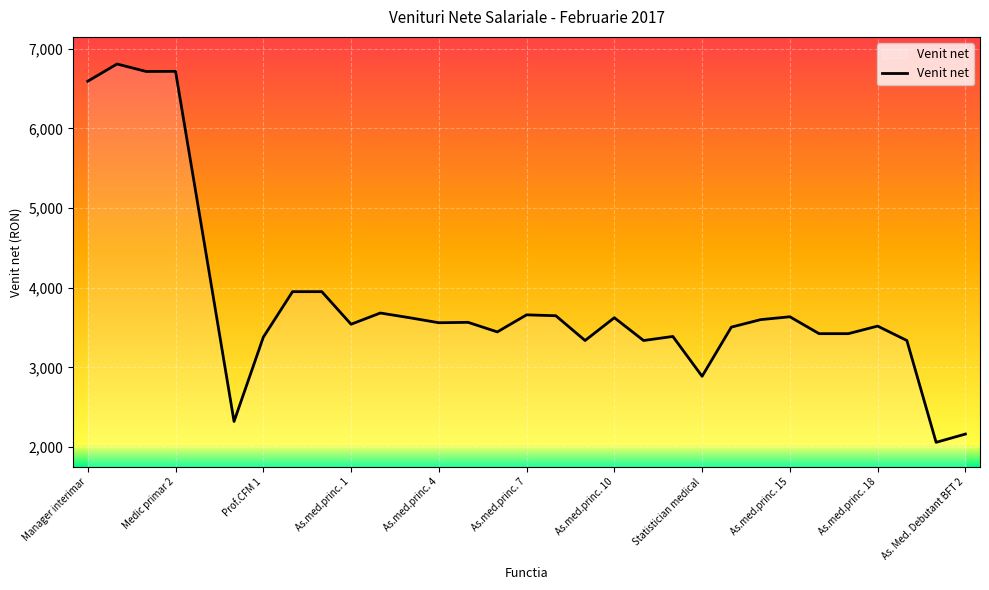

Does the chart have visible grid lines?

Yes